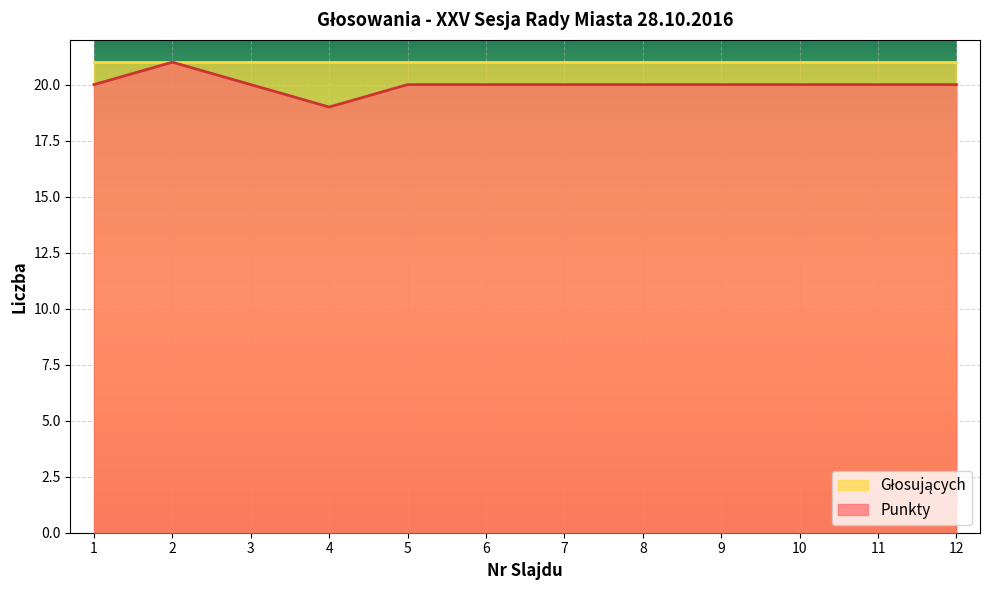

List the labels in order of value, largest first.

2, 1, 3, 5, 6, 7, 8, 9, 10, 11, 12, 4